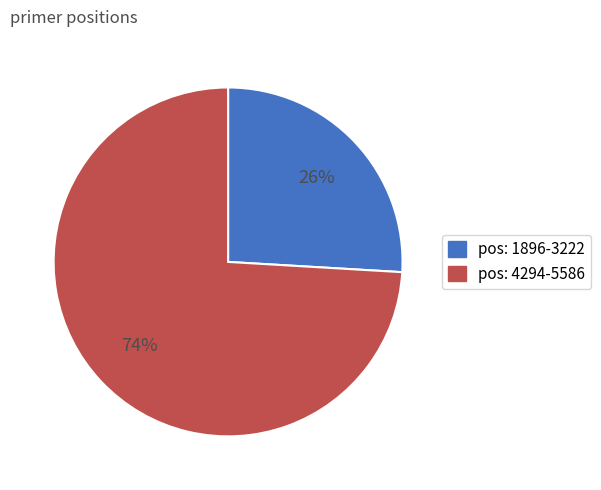

Is there a majority slice in this chart?

Yes